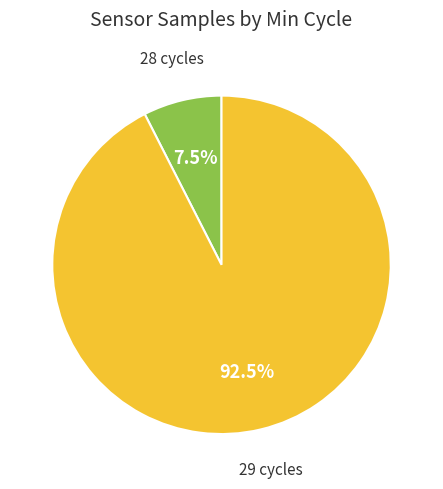

Is there any slice that represents more than half of the pie?

Yes